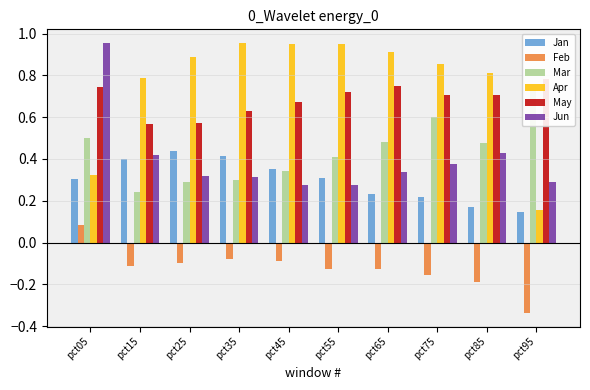

Rank the series by their maximum value, from highest to lowest.

Apr, Jun, May, Mar, Jan, Feb